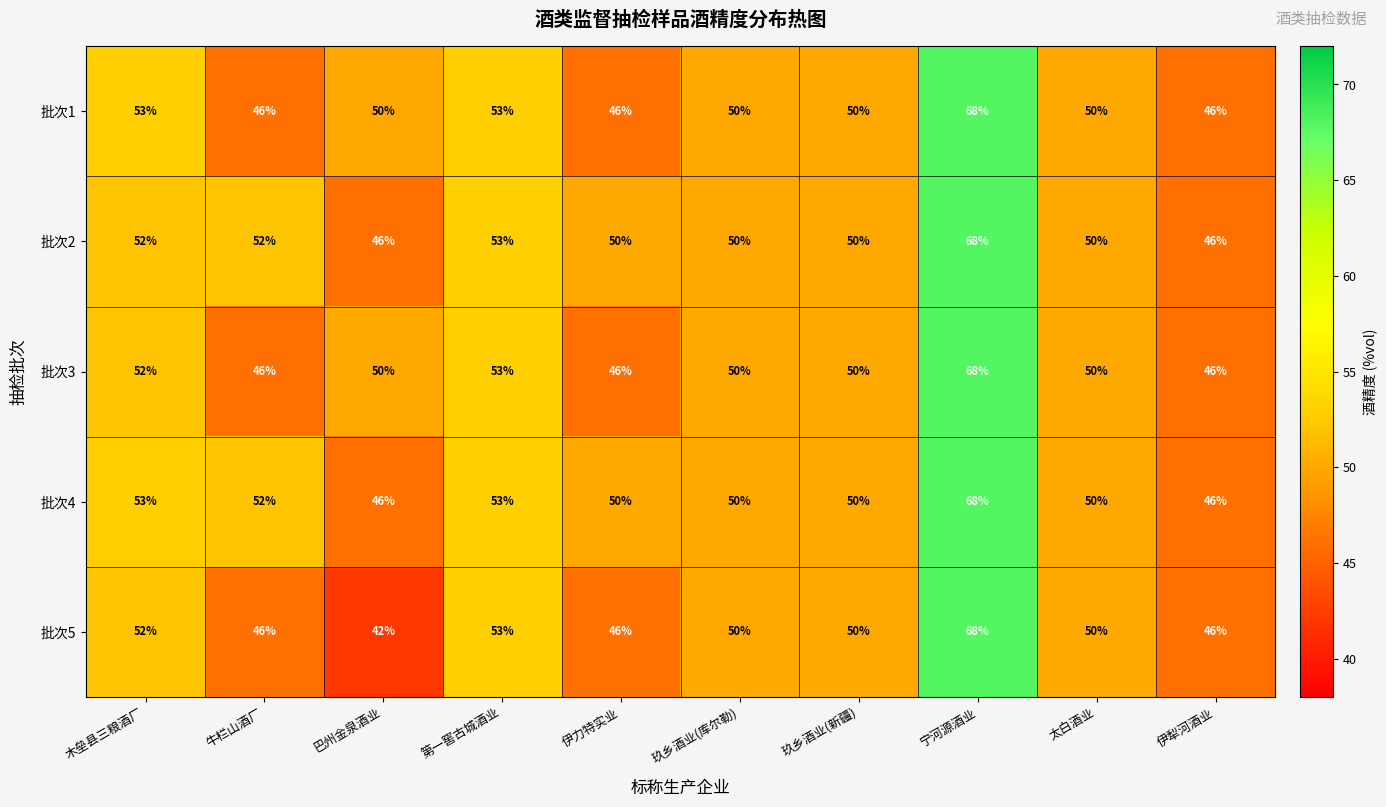

Where is 批次3 nearest to the value 57?

第一窖古城酒业